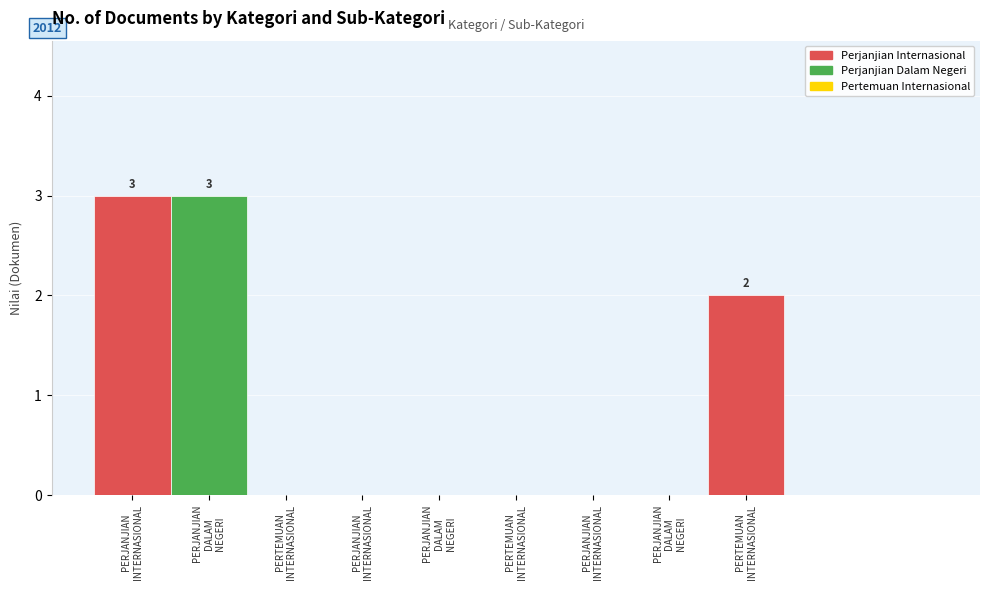

What is the sum of all Perjanjian Internasional values?

5